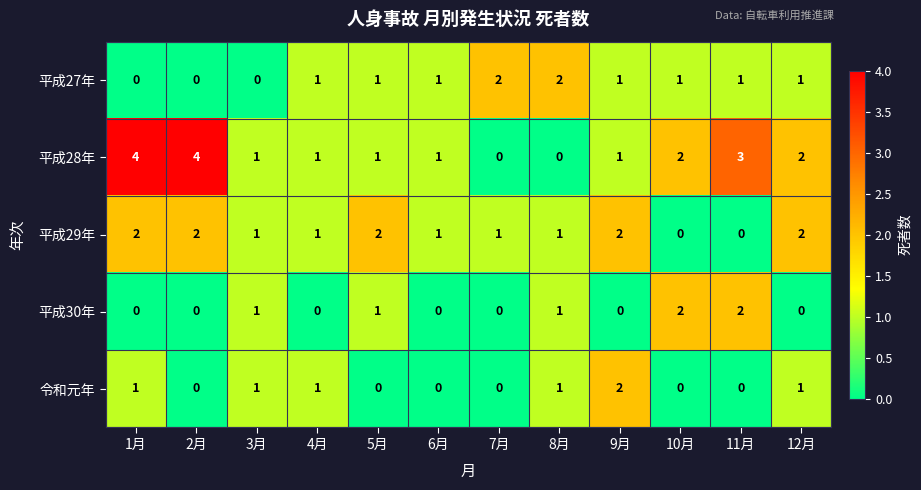

Count the 平成30年 values in the range 0 to 1.

10